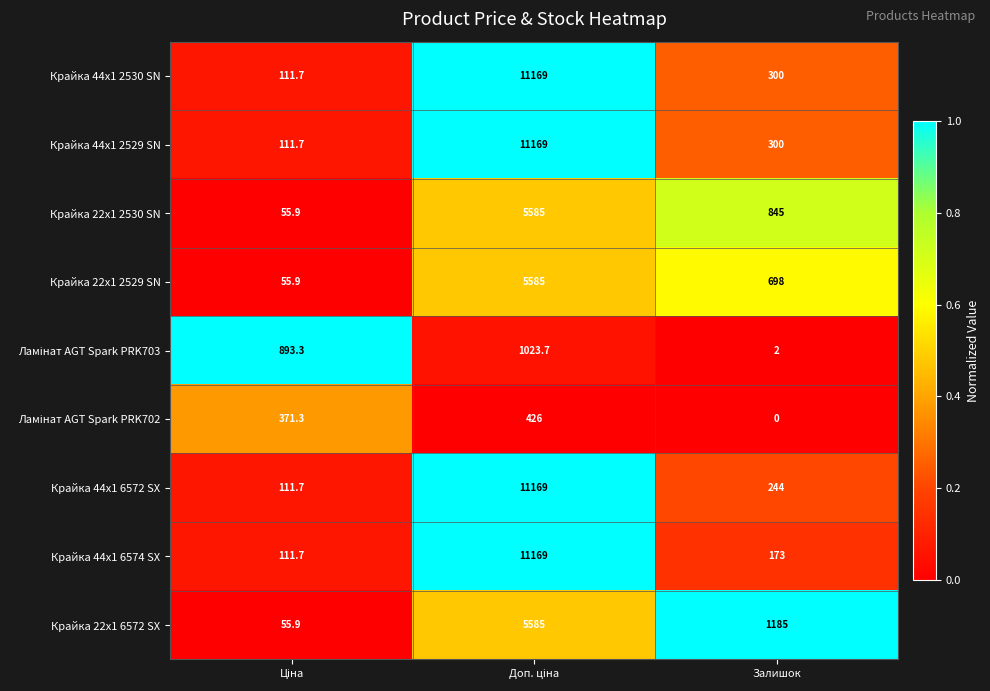

What is the lowest value of the Крайка 22x1 6572 SX series?

55.9